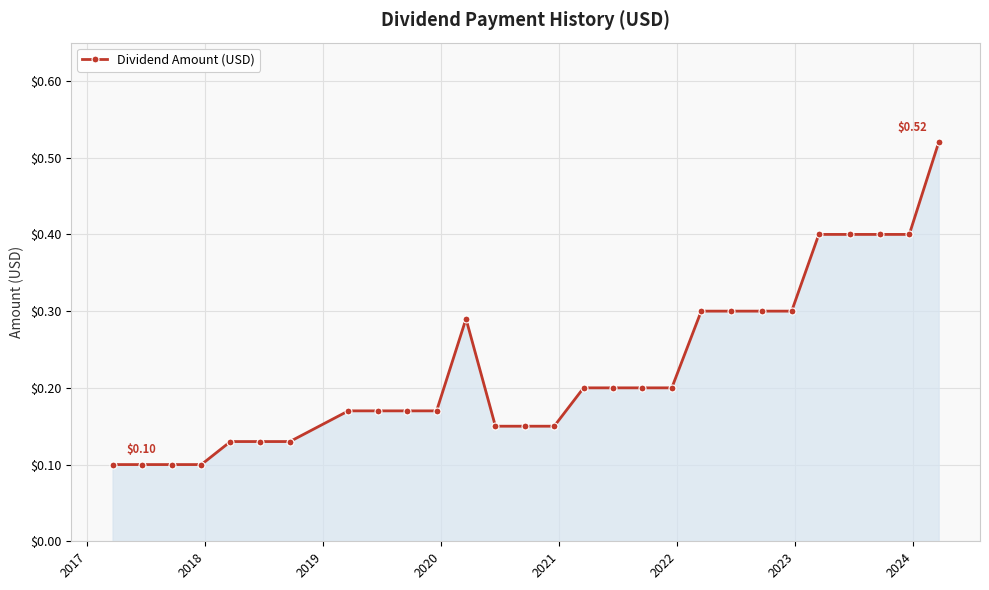

What is the difference between the maximum and minimum values?

0.4